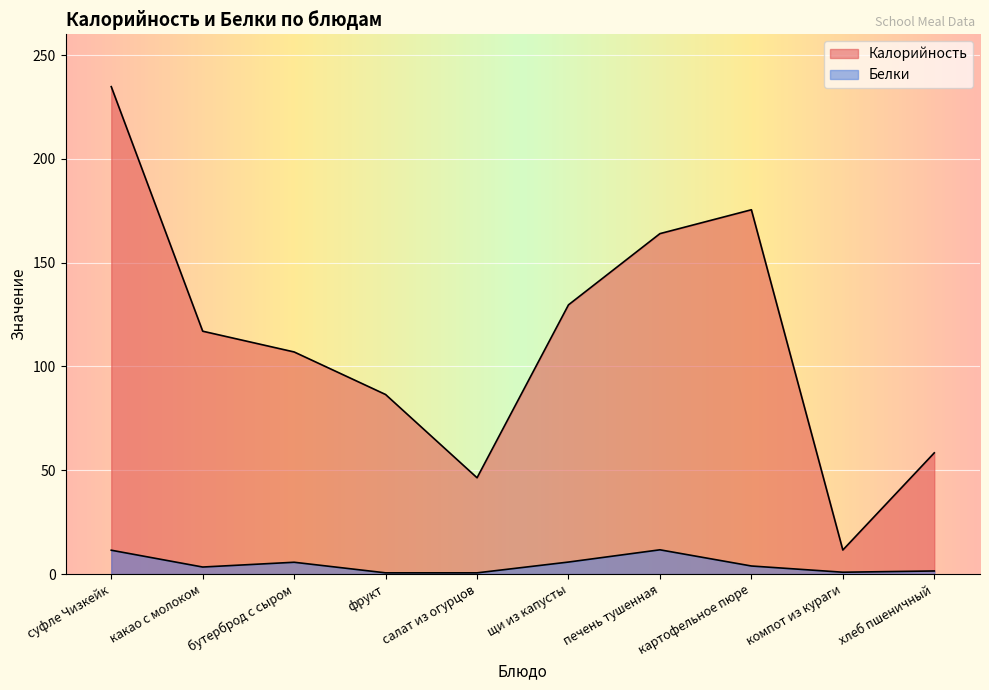

Reading left to right, list all the values displayed in this chart.

Калорийность: 234.8	117.0	107.0	86.5	46.4	129.7	164.0	175.5	11.6	58.4
Белки: 11.5	3.4	5.7	0.6	0.6	5.8	11.7	3.9	0.9	1.5